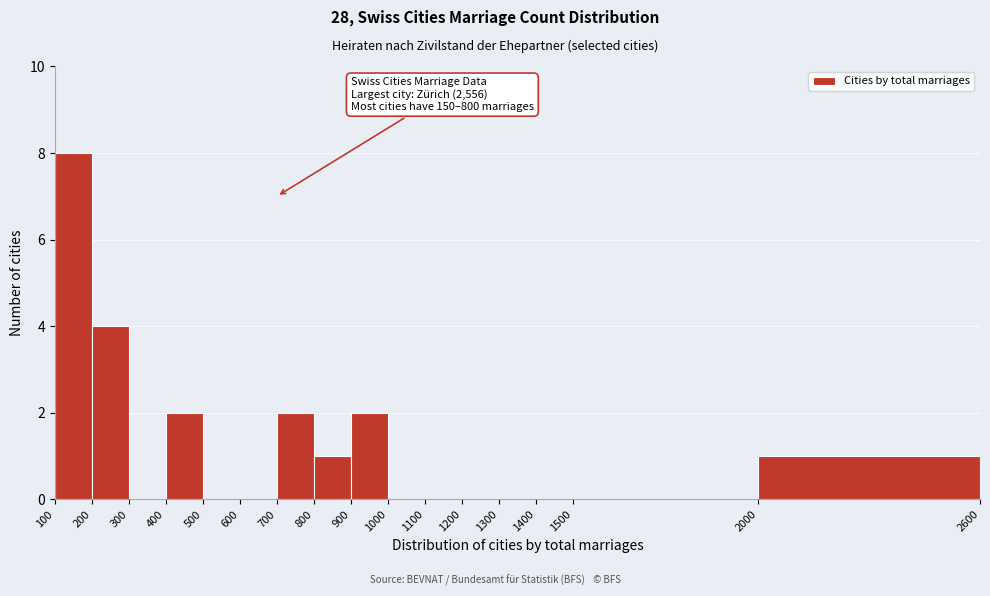

Over which range of the x-axis is the bar tallest?

100 to 200